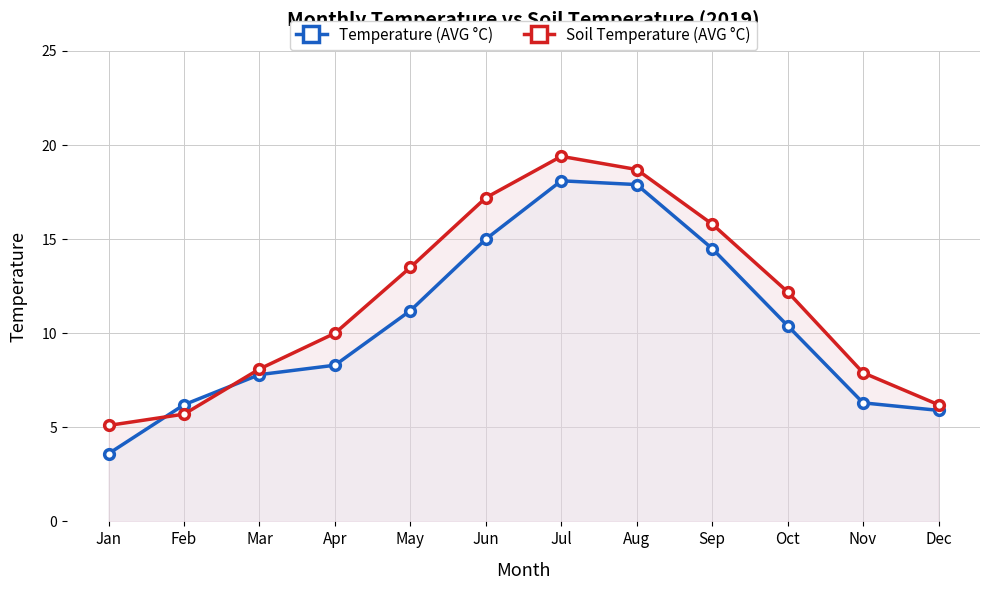

Is the value of Temperature (AVG °C) at Jul greater than the value of Soil Temperature (AVG °C) at Feb?

Yes